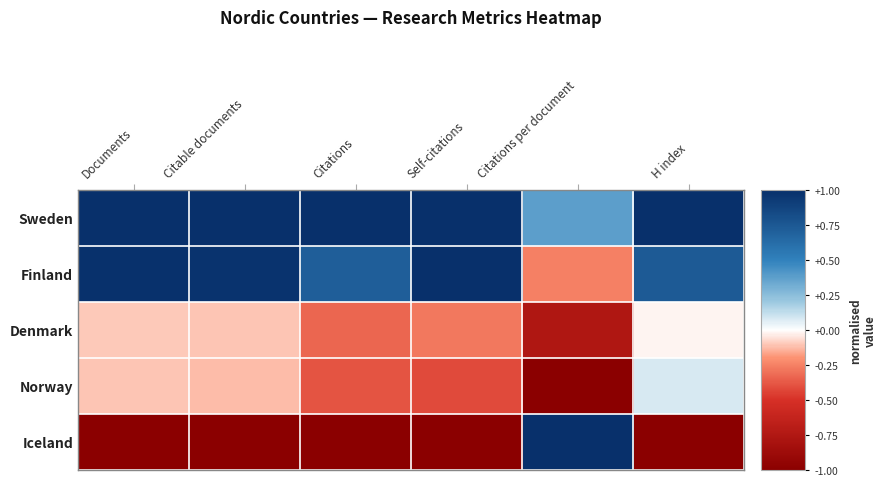

What is the smallest value displayed?

-1.0